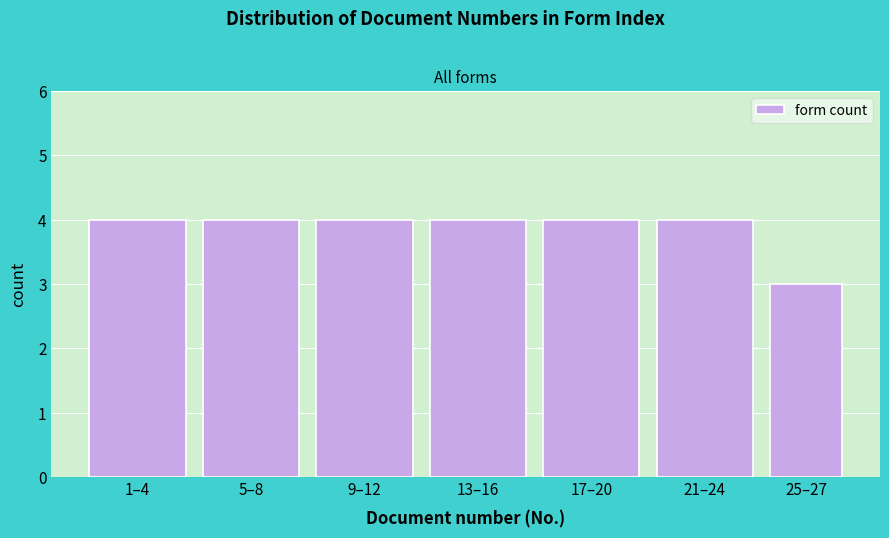

Reading right to left, extract all data points from this chart.

25–27=3	21–24=4	17–20=4	13–16=4	9–12=4	5–8=4	1–4=4